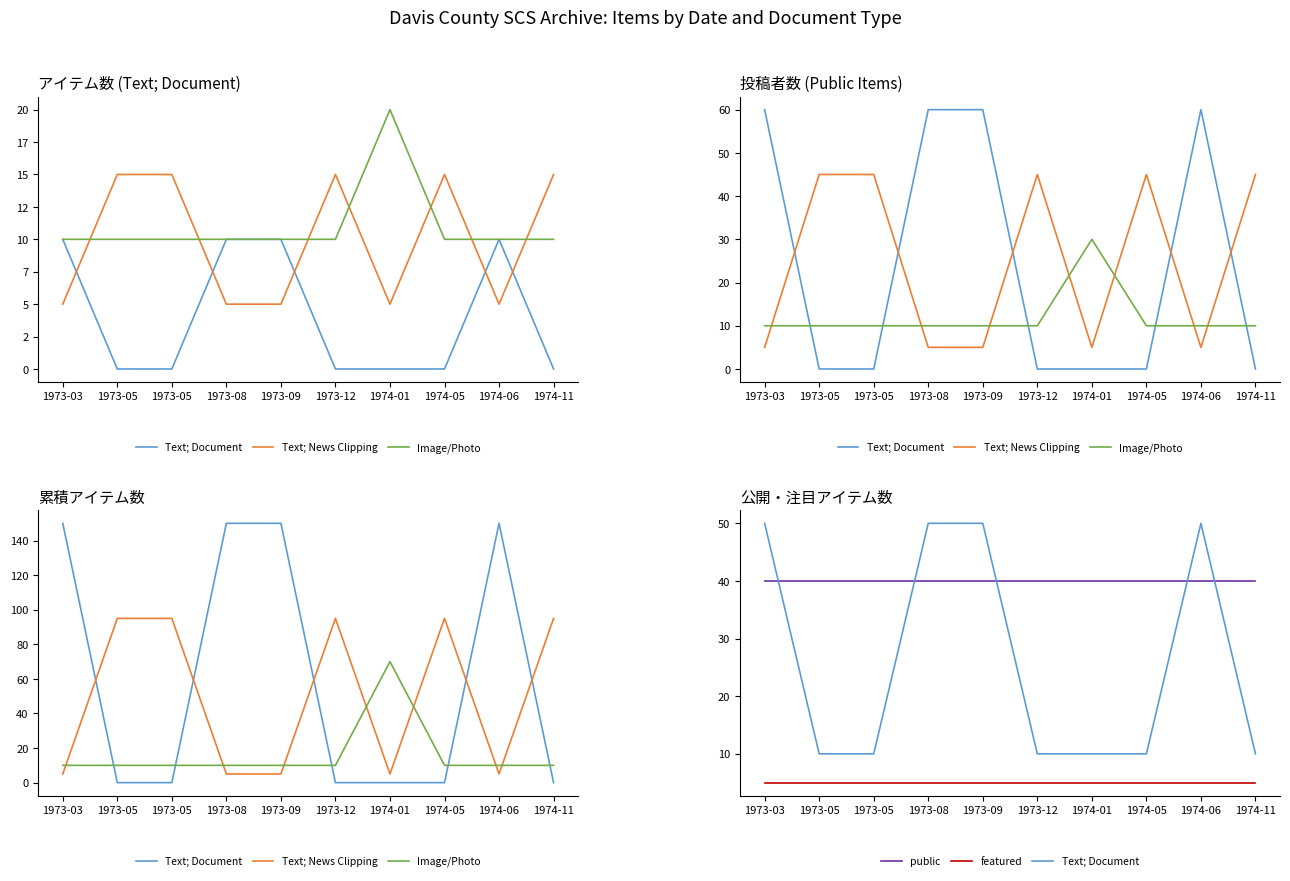

What is the sum of all Text; Document values?

260